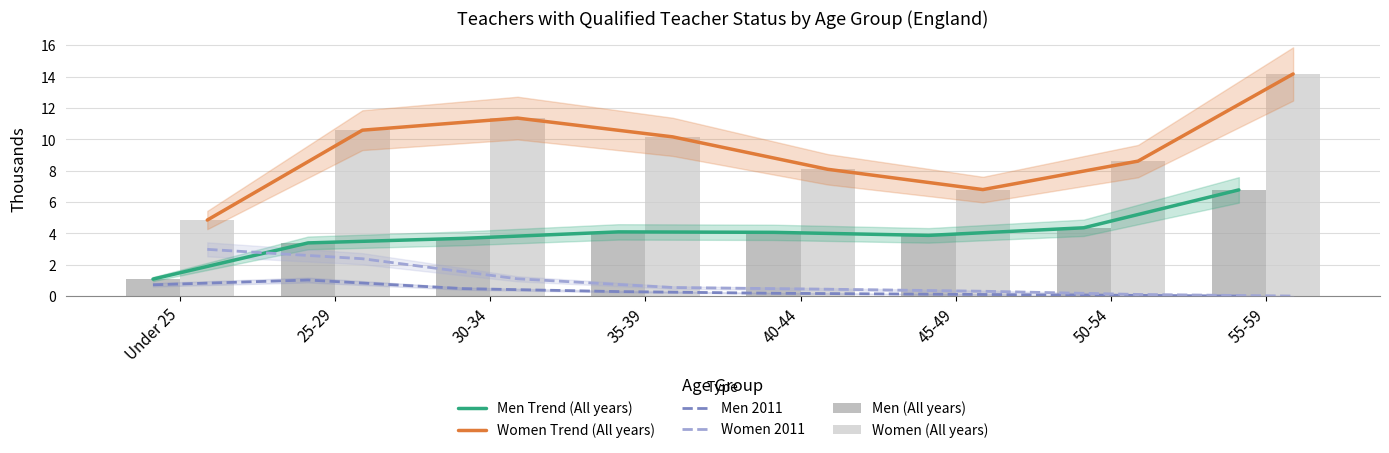

What is the maximum value shown in the chart?

14.2